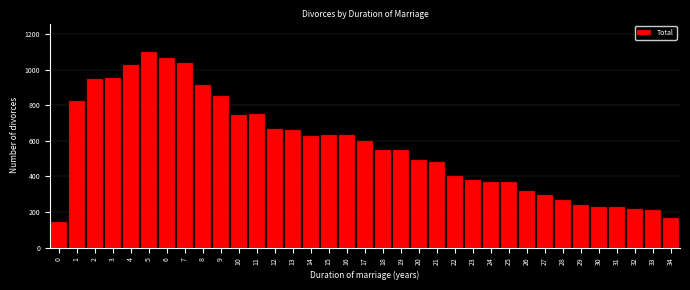

What is the maximum value shown in the chart?

1099